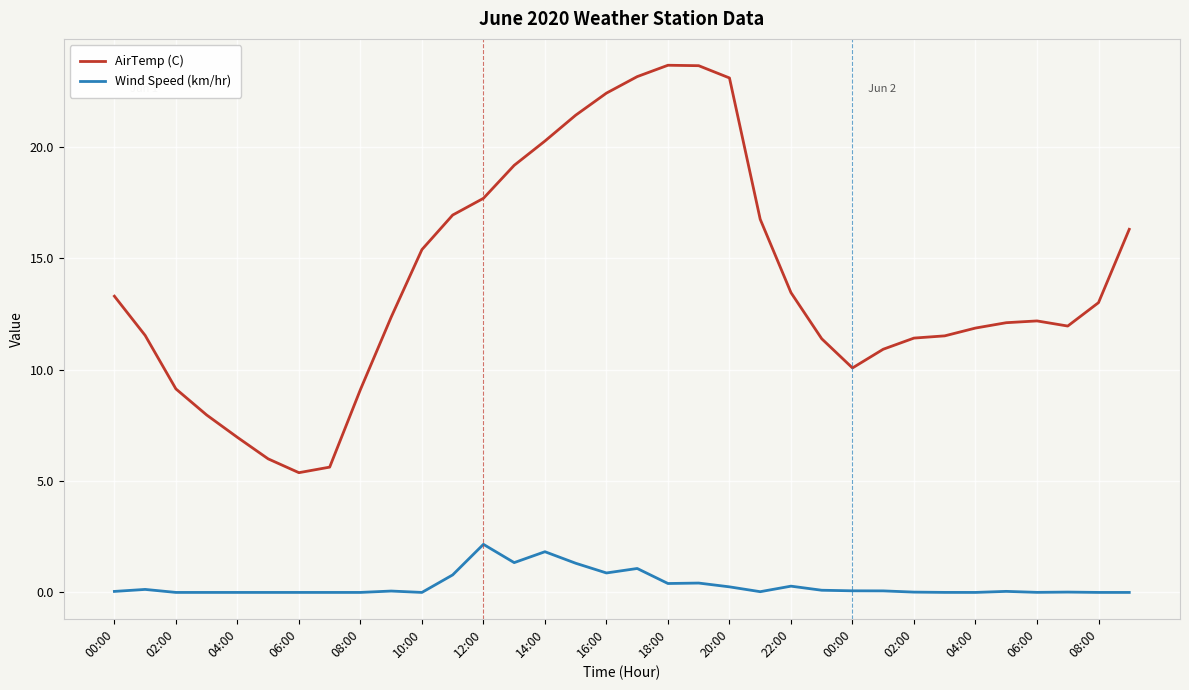

Which series has the largest total across all categories?

AirTemp (C)